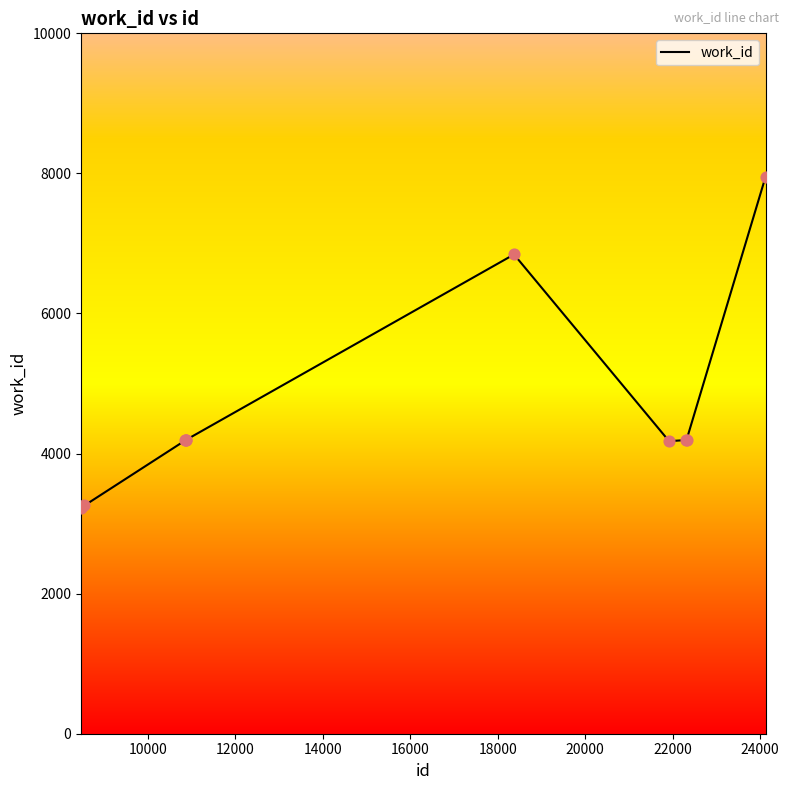

What is the smallest value displayed?

3227